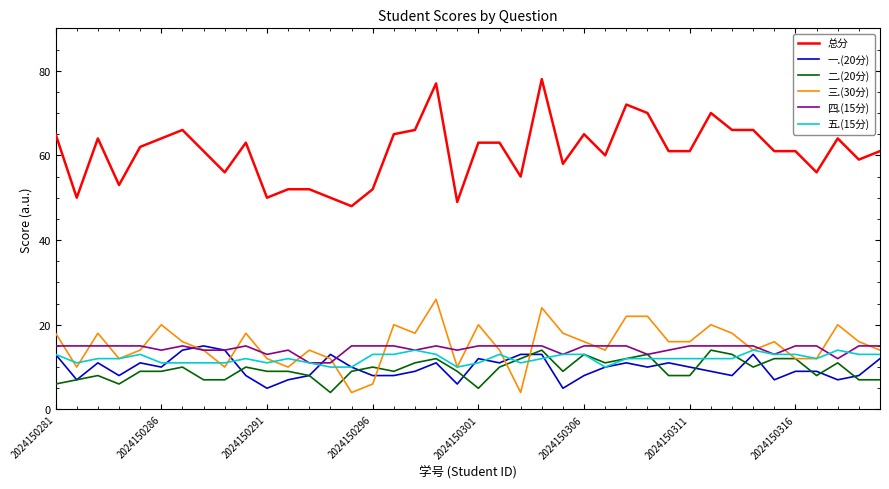

What is the greatest value displayed?

78